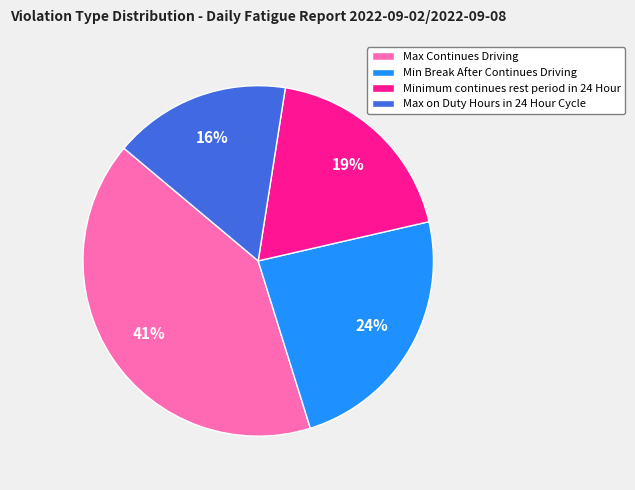

What percentage is the Max on Duty Hours in 24 Hour Cycle slice, to the nearest percent?

16%